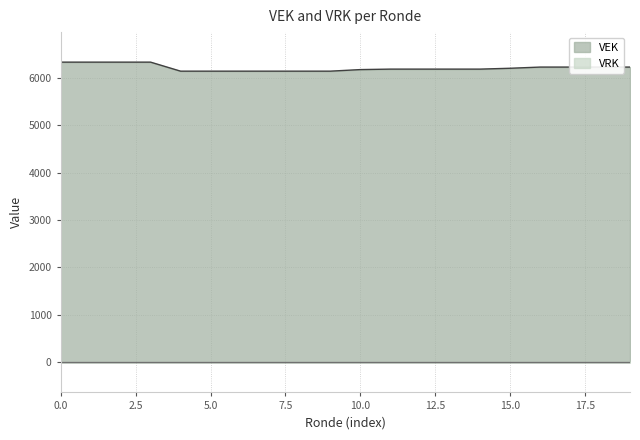

Which series has the largest range (max minus min)?

VEK